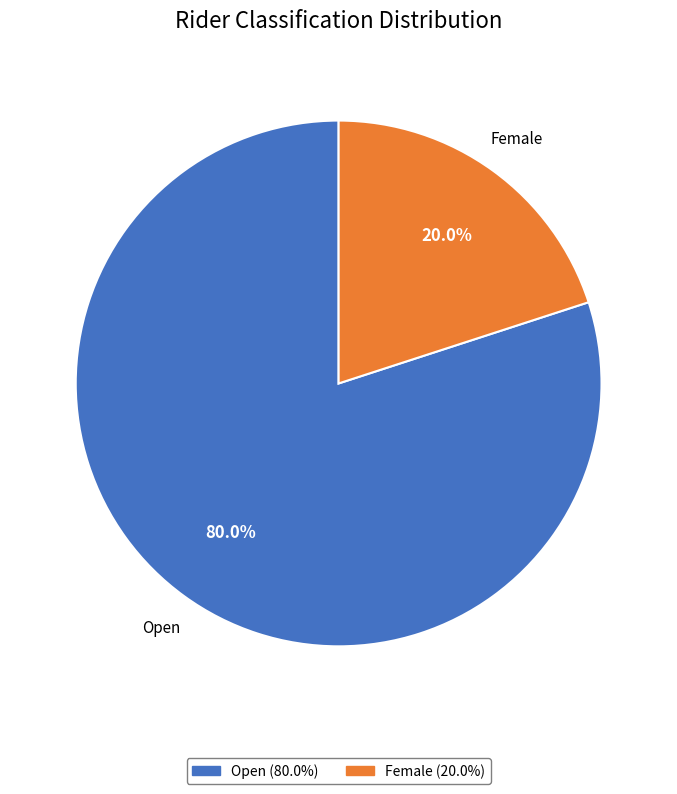

Is there a majority slice in this chart?

Yes